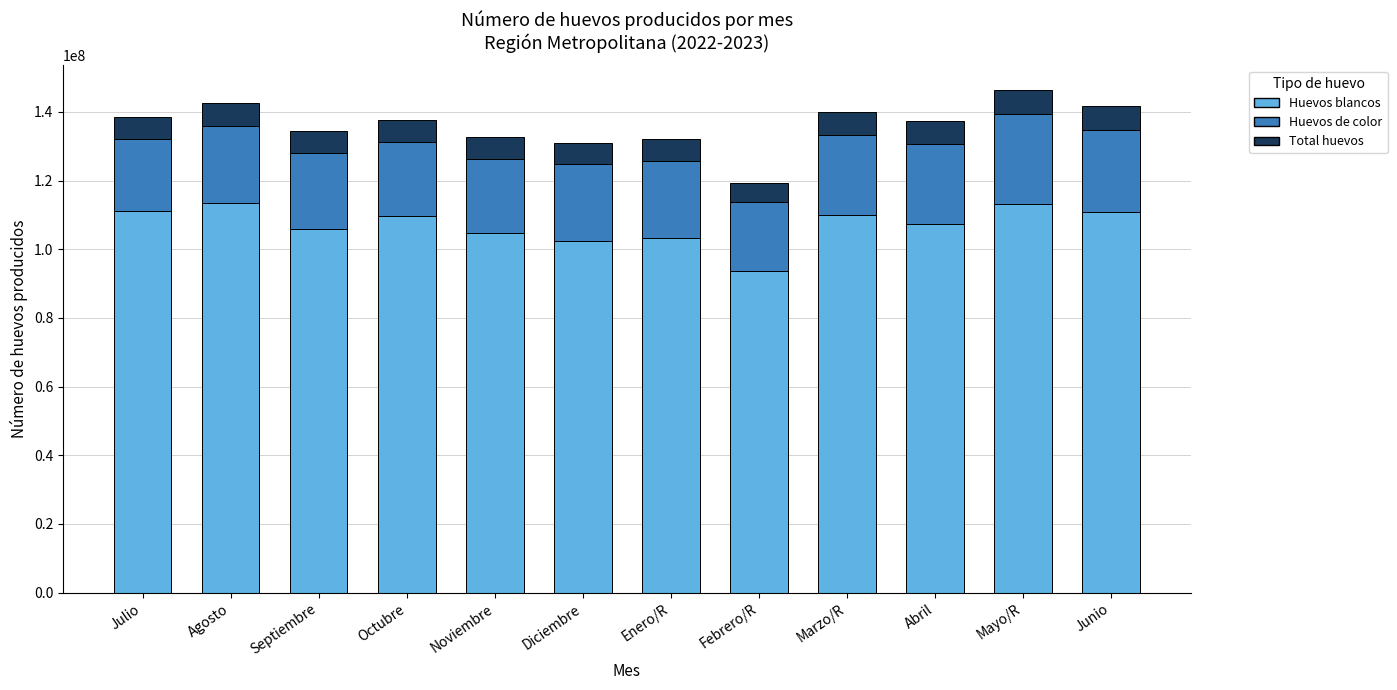

What is the total value across all series at Marzo/R?

139952187.9